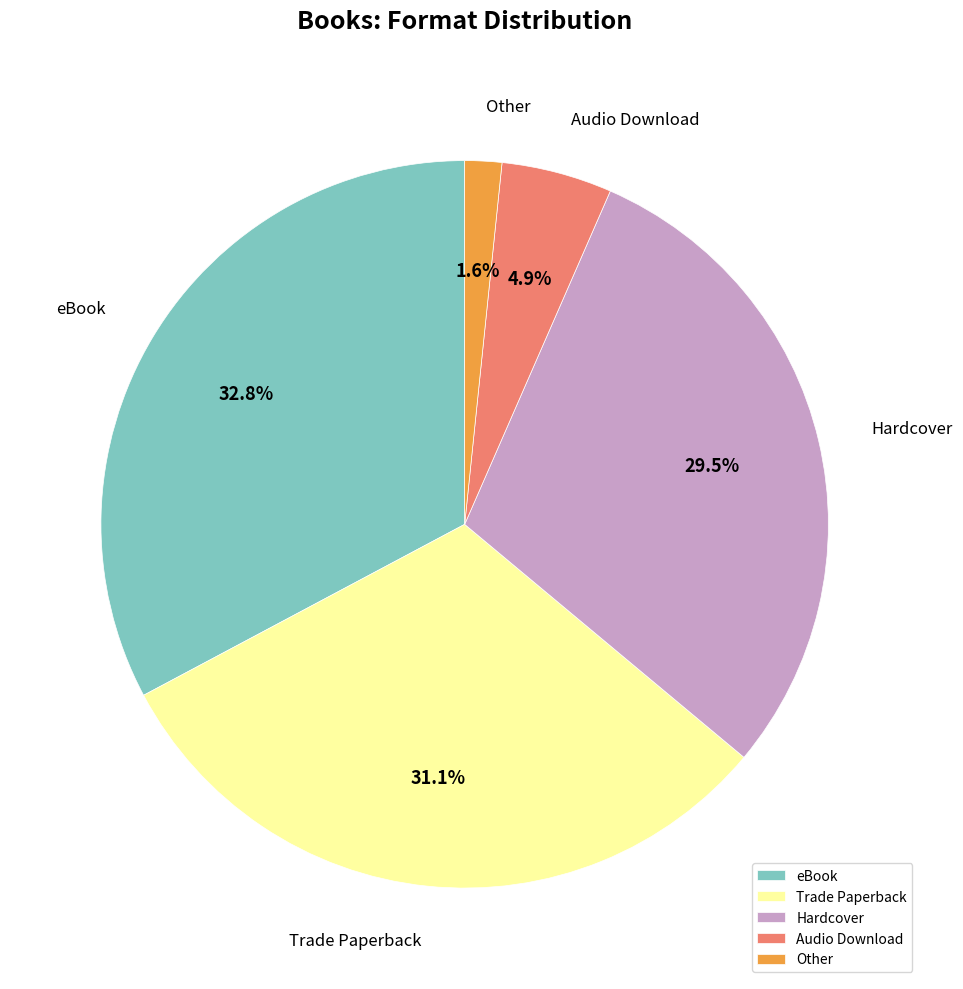

To the nearest percent, what is the average slice percentage?

20%